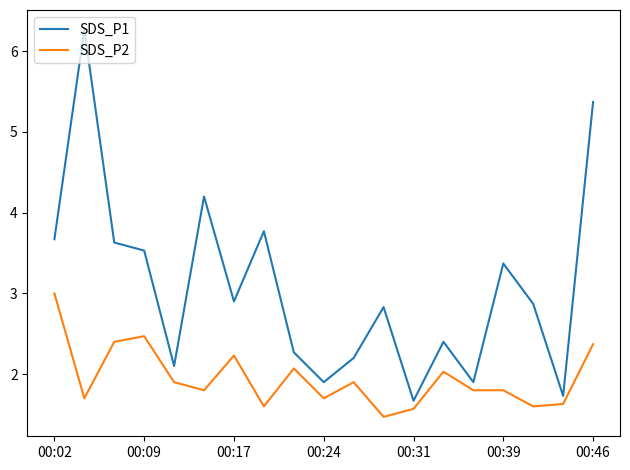

Reading left to right, list all the values displayed in this chart.

SDS_P1: 3.7	6.3	3.6	3.5	2.1	4.2	2.9	3.8	2.3	1.9	2.2	2.8	1.7	2.4	1.9	3.4	2.9	1.7	5.4
SDS_P2: 3.0	1.7	2.4	2.5	1.9	1.8	2.2	1.6	2.1	1.7	1.9	1.5	1.6	2.0	1.8	1.8	1.6	1.6	2.4